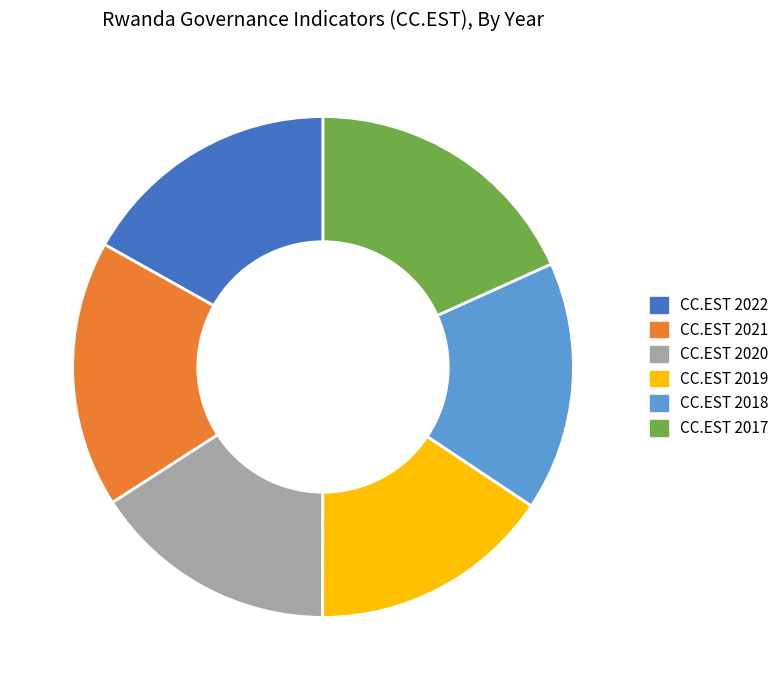

Which category has the biggest portion of the pie?

CC.EST 2017